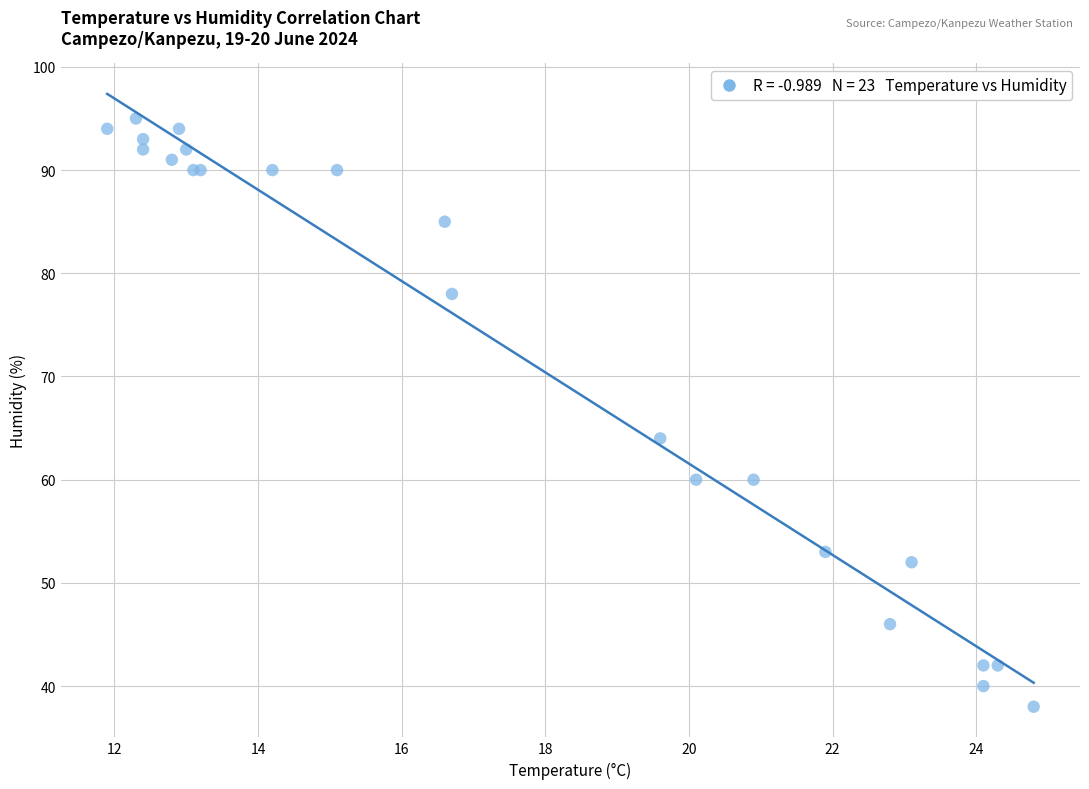

What Y value in the scatter plot is closest to 66?

64